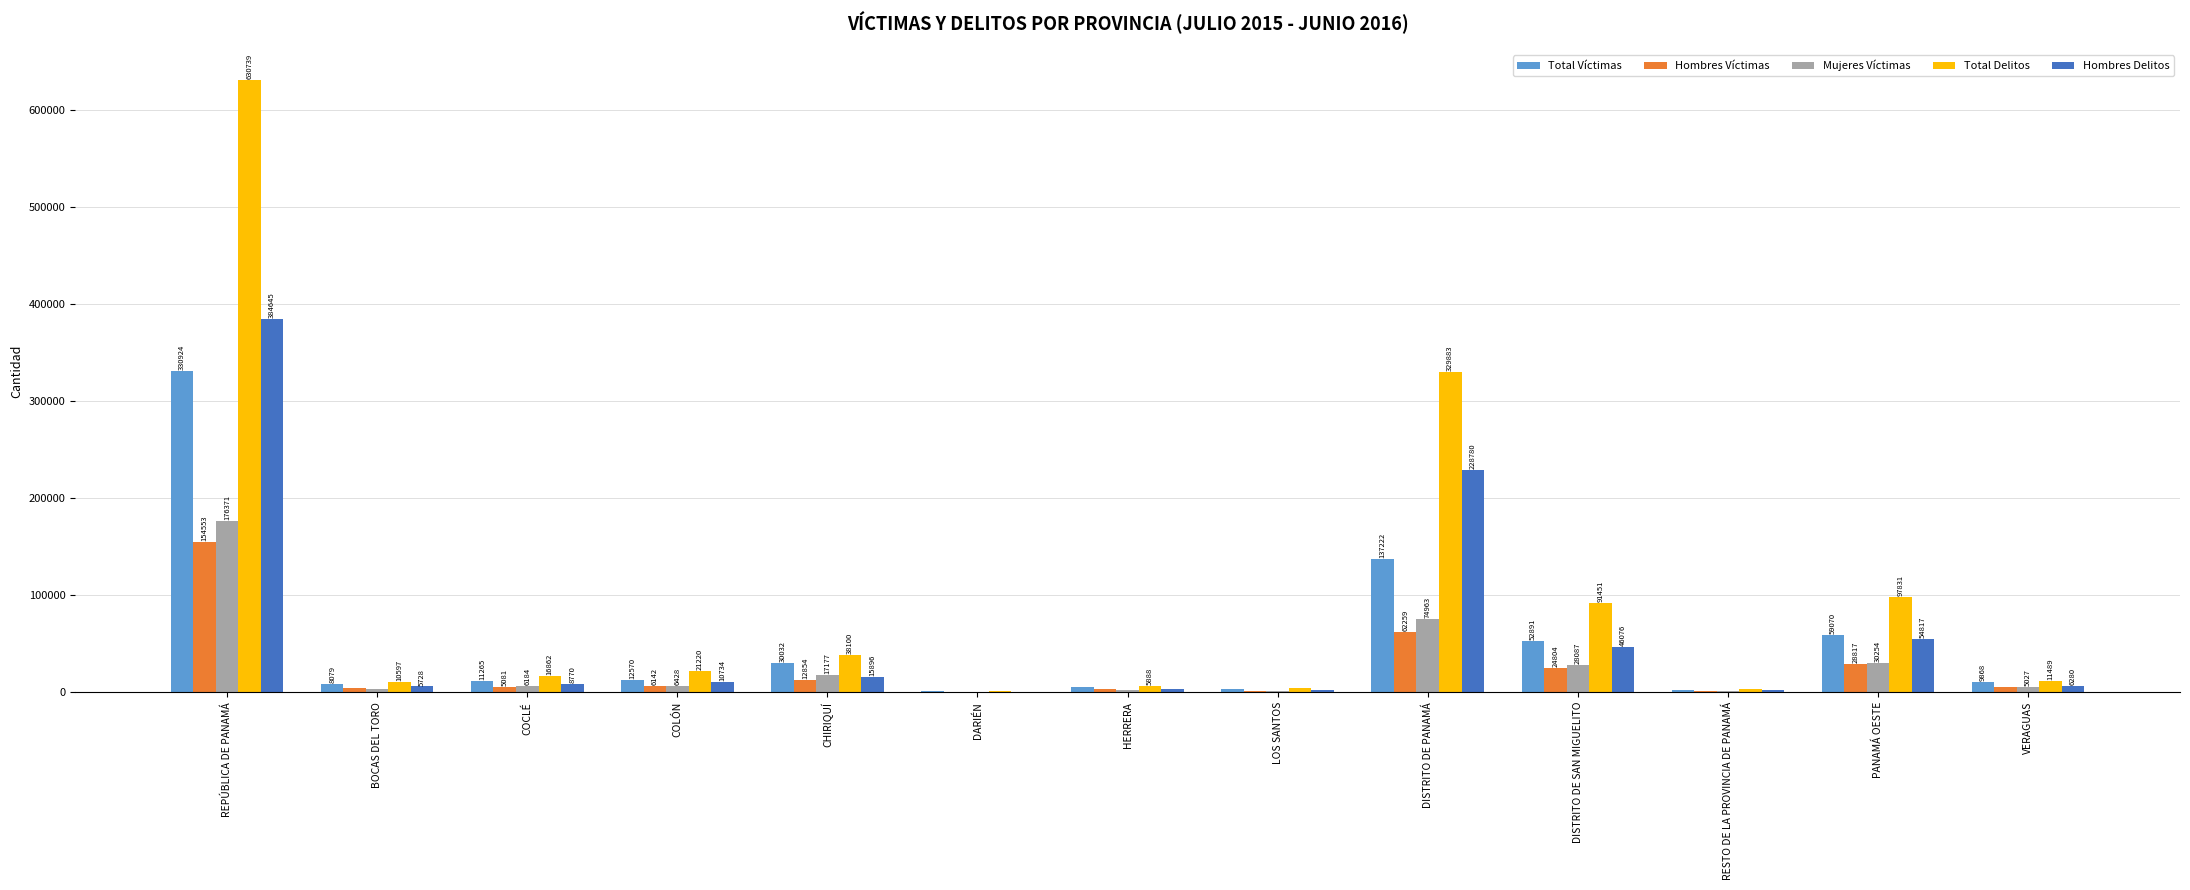

What are all the series names shown in the legend?

Total Víctimas, Hombres Víctimas, Mujeres Víctimas, Total Delitos, Hombres Delitos